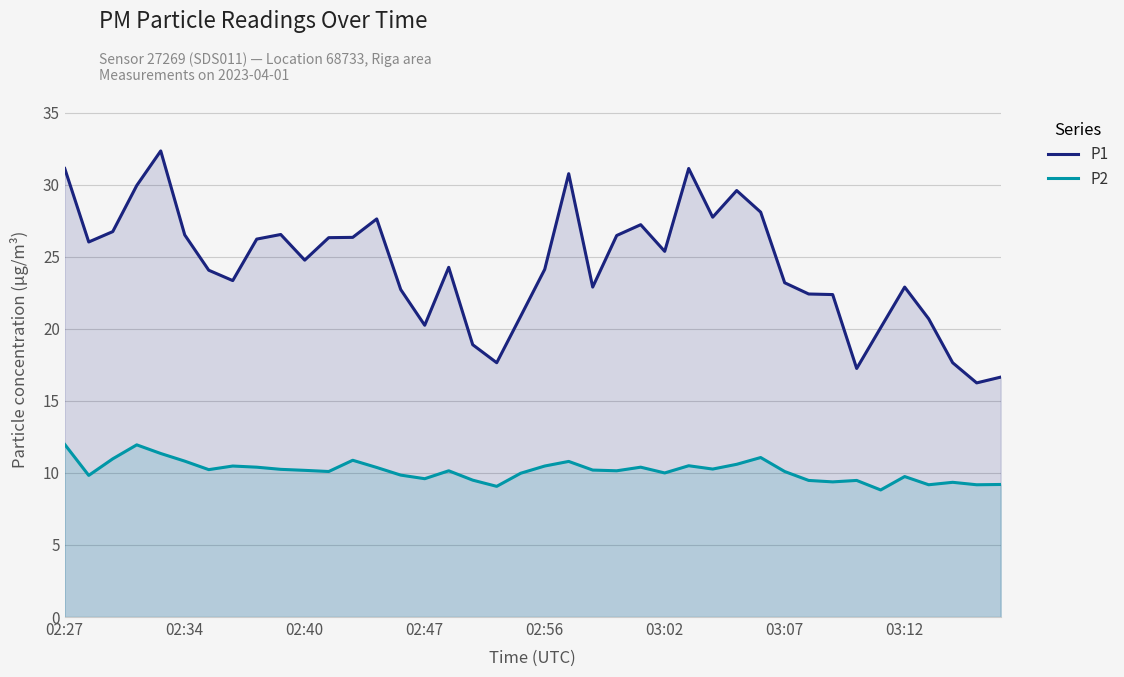

Which series has the largest total across all categories?

P1